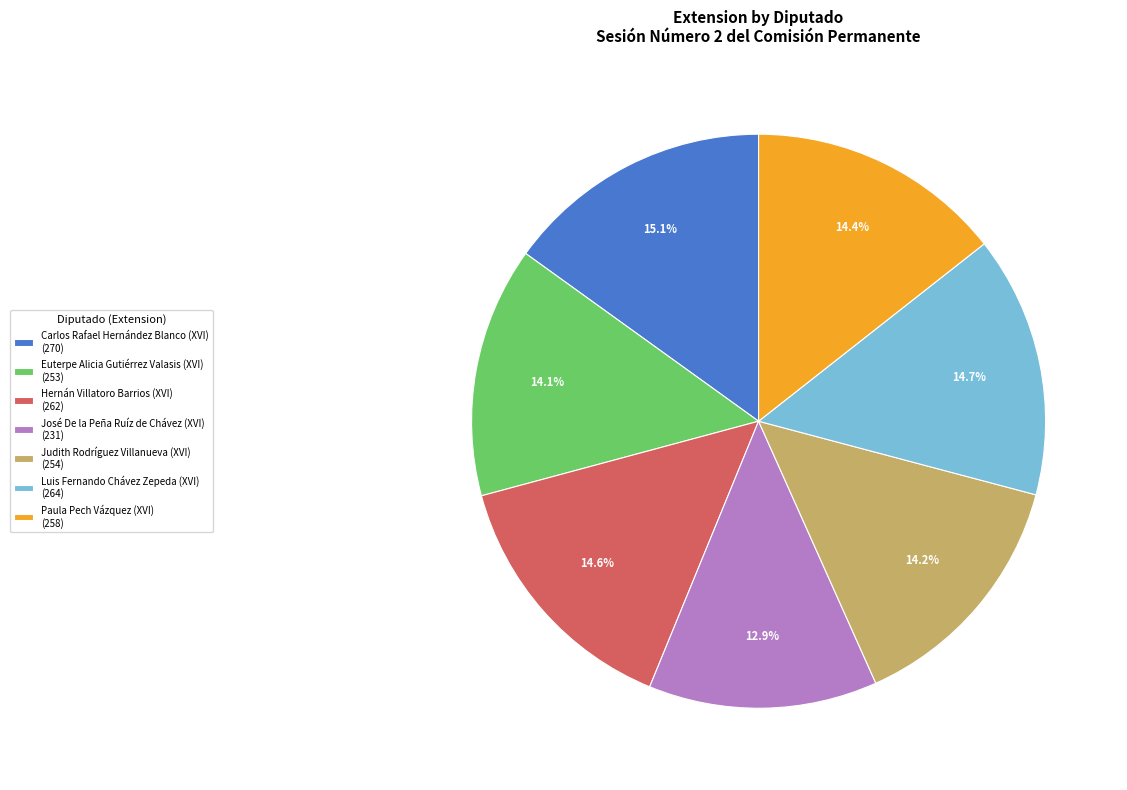

What percentage do Judith Rodríguez Villanueva (XVI) and Hernán Villatoro Barrios (XVI) together represent?

28.8%